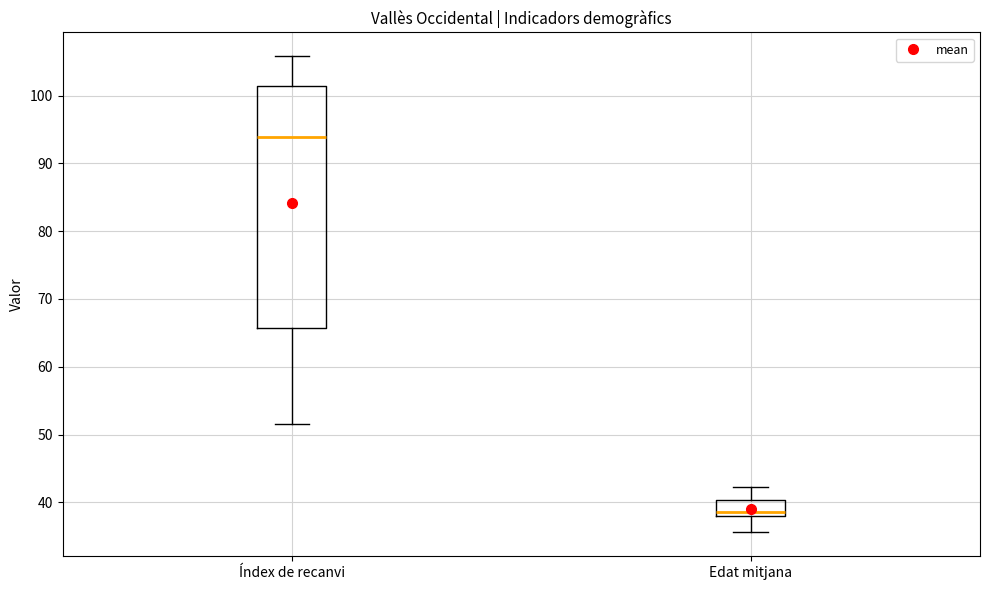

Which box's median line is the highest?

Índex de recanvi